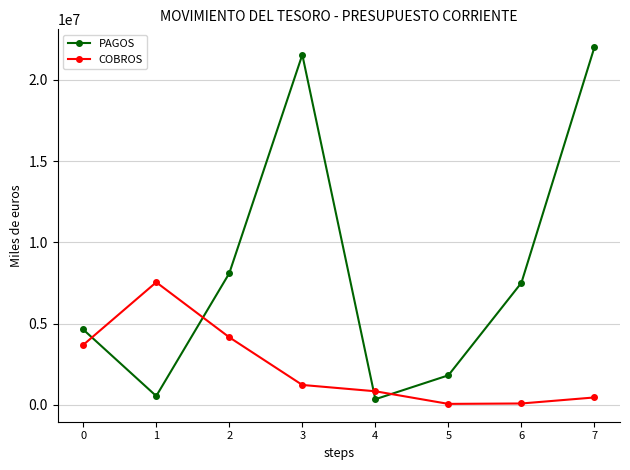

Count the number of data series in this chart.

2